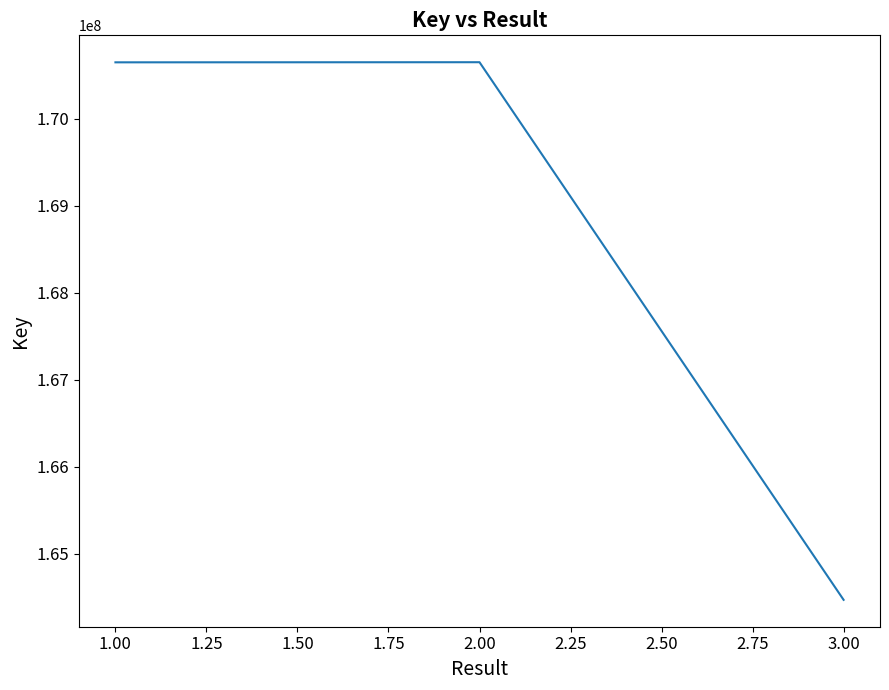

Approximately how many times larger is the value at 1.00 compared to 3.00?

1.0